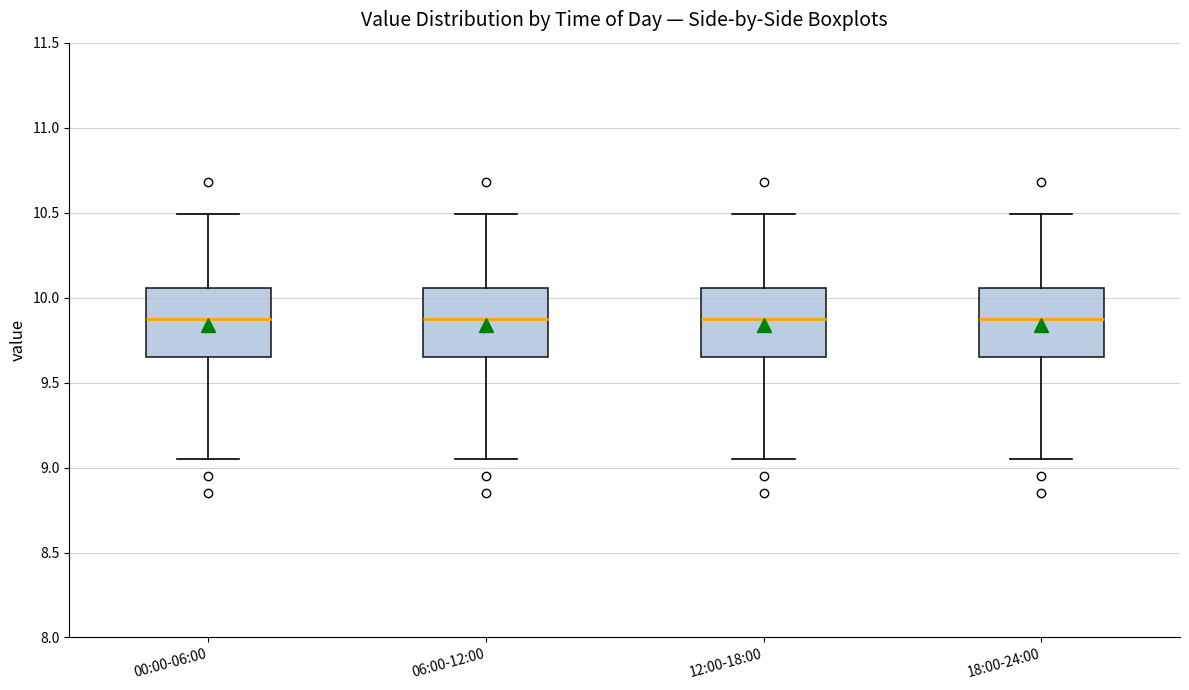

Reading left to right, read every box against the y-axis: the position of its median line, the range the box covers, and the ends of its whiskers. The values are not printed on the chart, so give them approximately, as read against the axis.

00:00-06:00: median 9.90, box 9.65 to 10.05, whiskers 9.05 to 10.50
06:00-12:00: median 9.90, box 9.65 to 10.05, whiskers 9.05 to 10.50
12:00-18:00: median 9.90, box 9.65 to 10.05, whiskers 9.05 to 10.50
18:00-24:00: median 9.90, box 9.65 to 10.05, whiskers 9.05 to 10.50